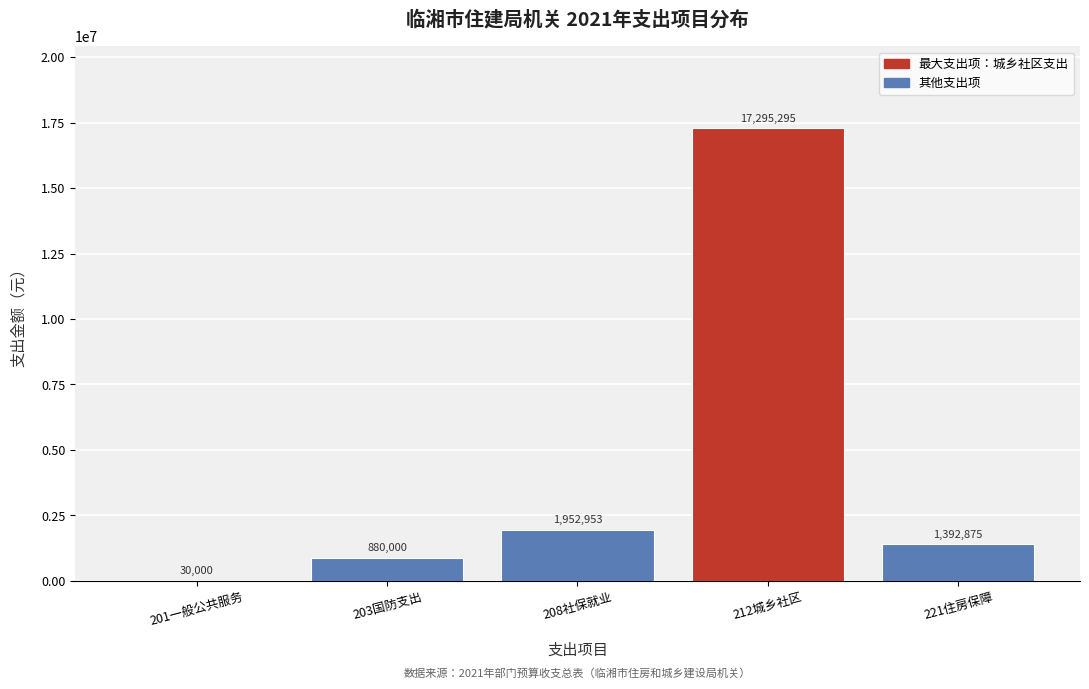

Between 221住房保障 and 201一般公共服务, which is larger?

221住房保障